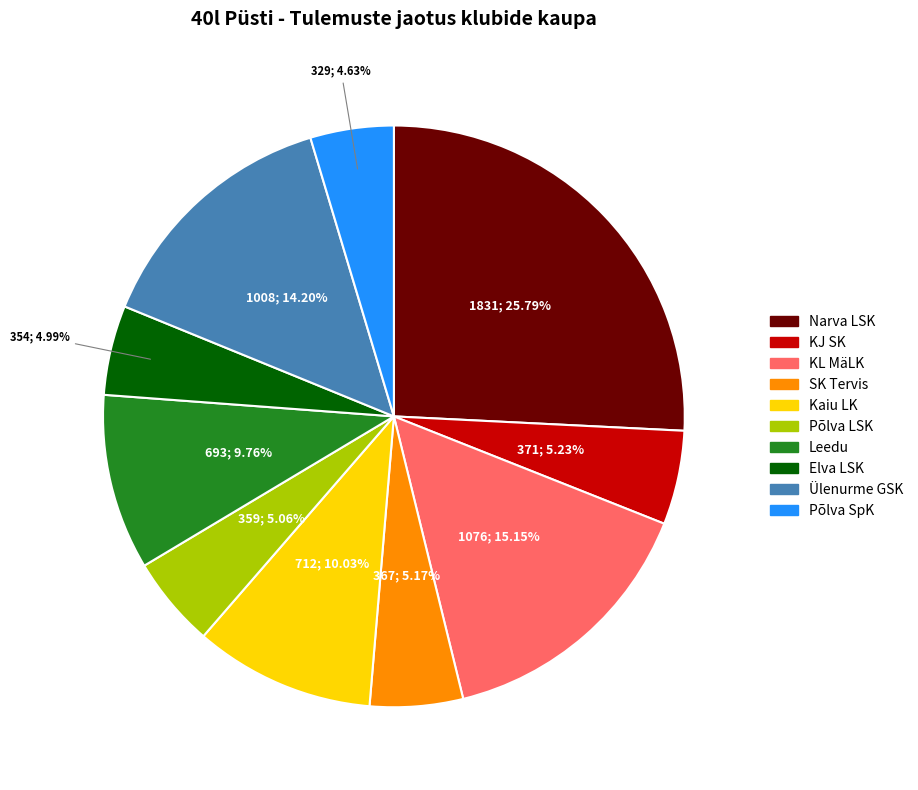

How many slices are in this pie chart?

10